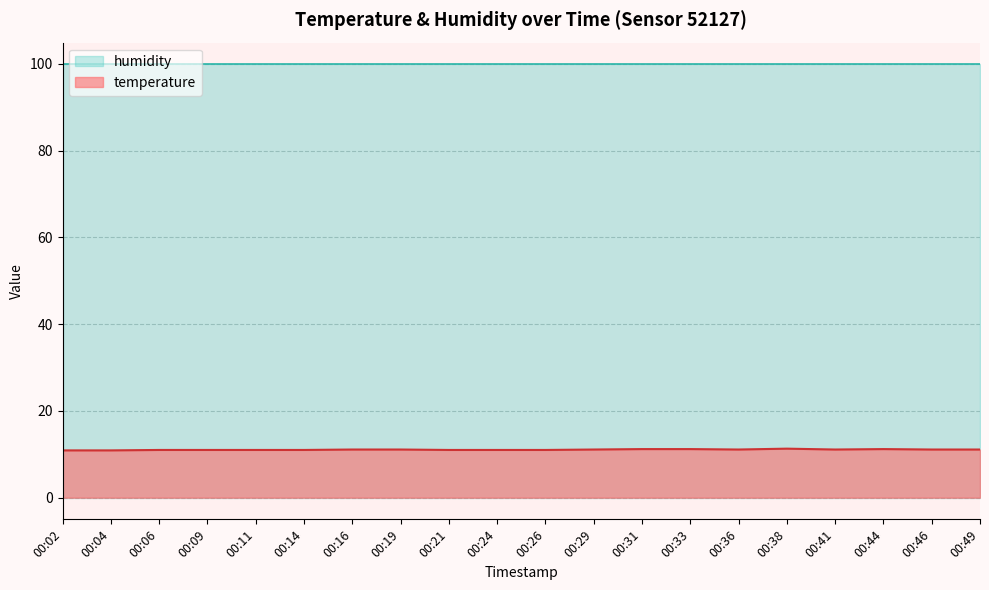

Count the number of data series in this chart.

2